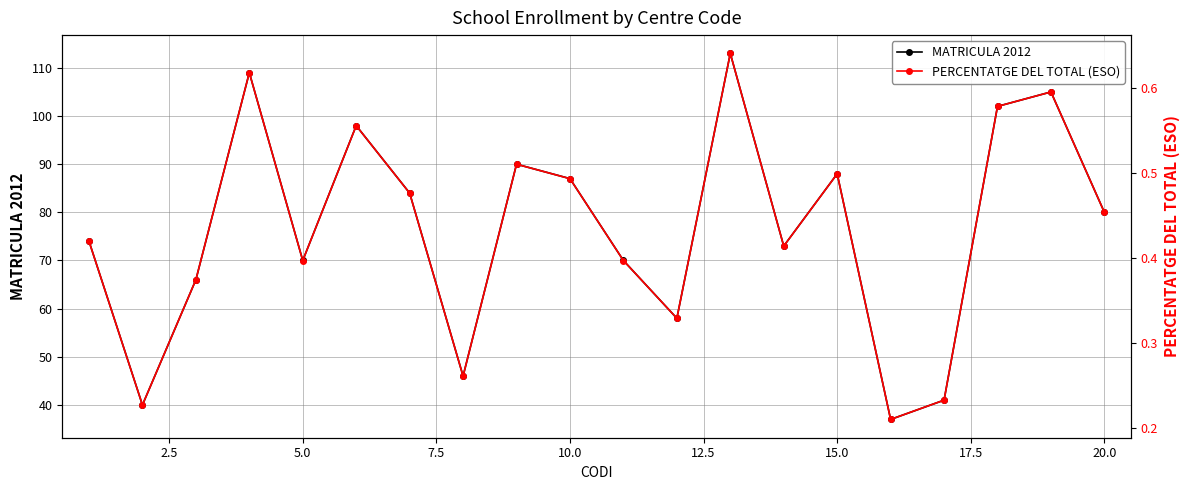

What is the minimum value shown in the chart?

0.2